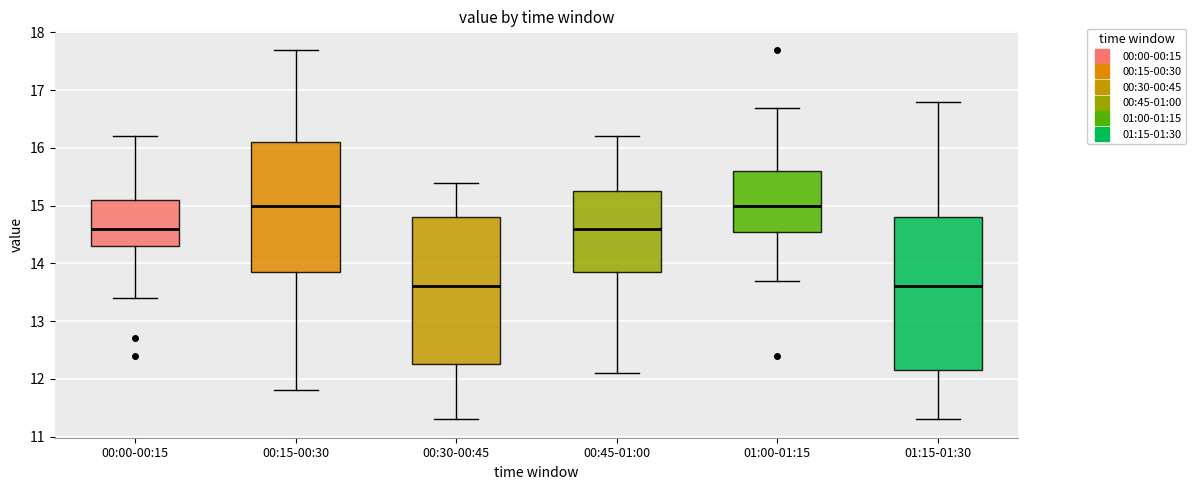

Comparing the boxes themselves (not the whiskers), which one is the tallest?

01:15-01:30